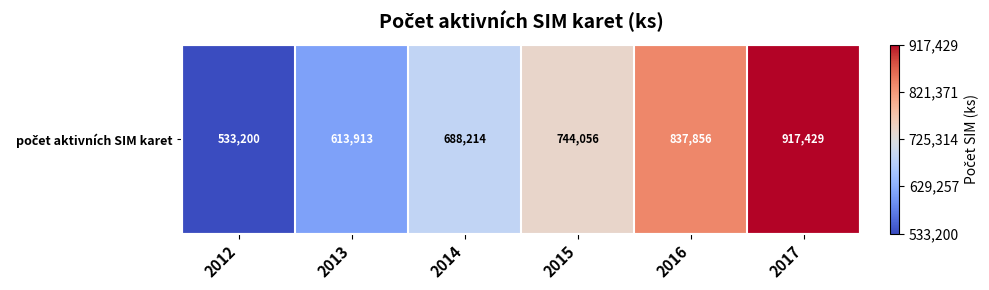

Is it true that the value at 2013 is 412909?

False